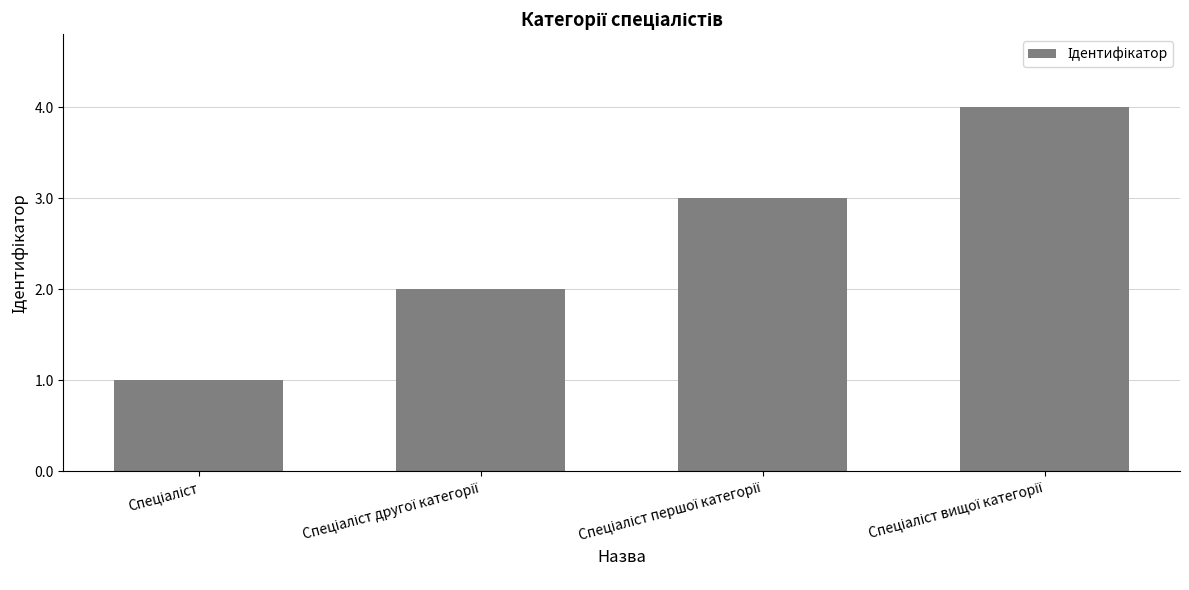

What is the maximum value shown in the chart?

4